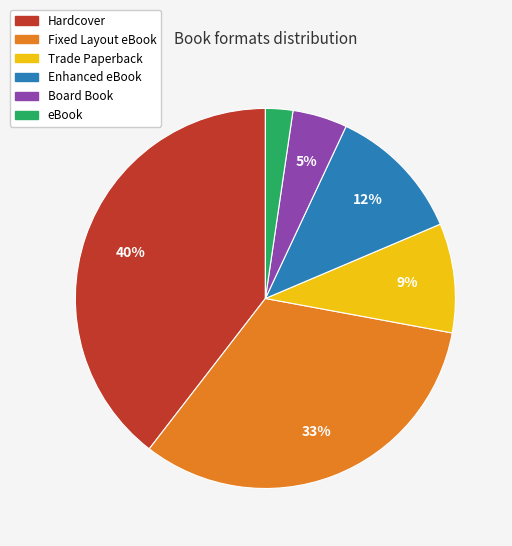

Is it true that Hardcover is 31% of the pie?

False